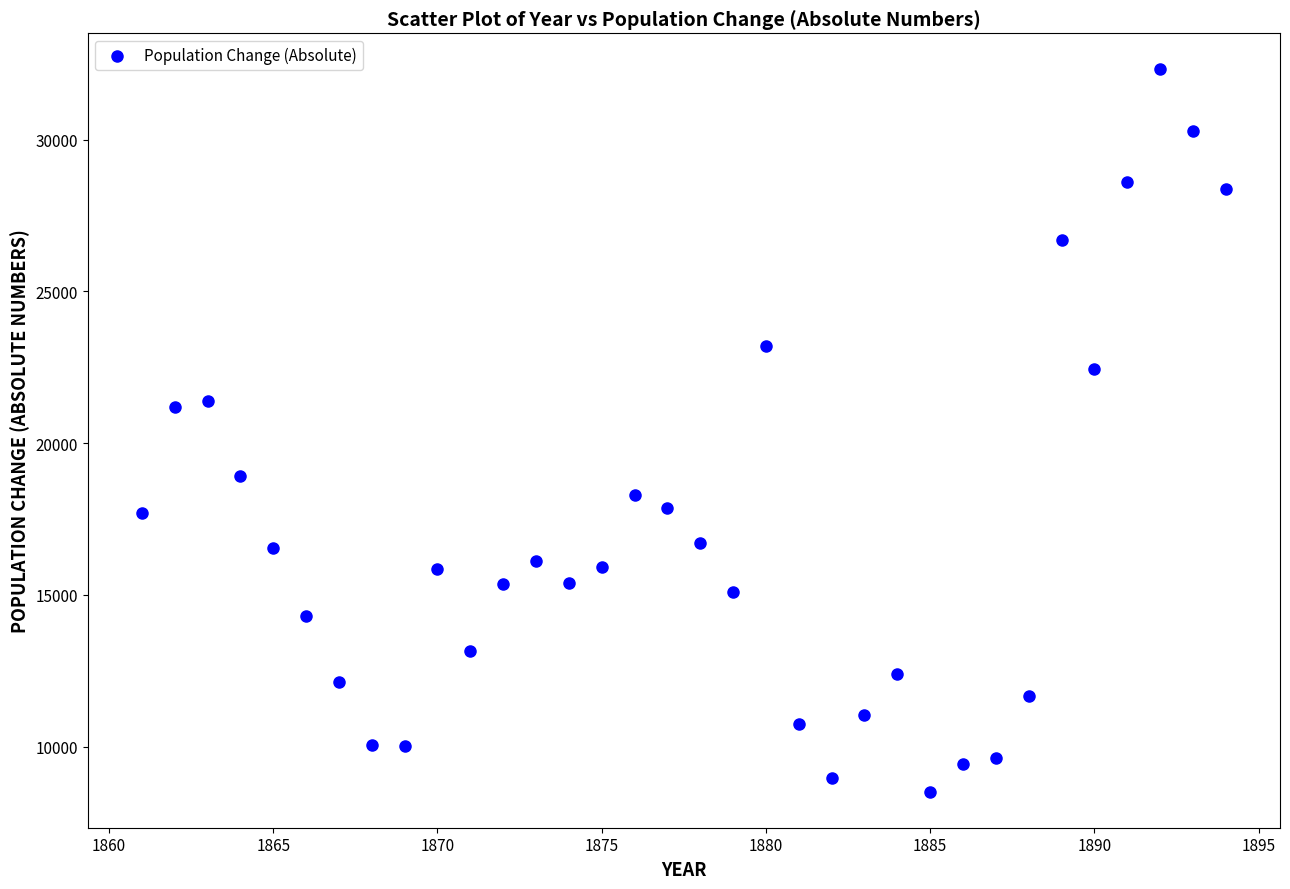

What is the range of X values (max minus min)?

33